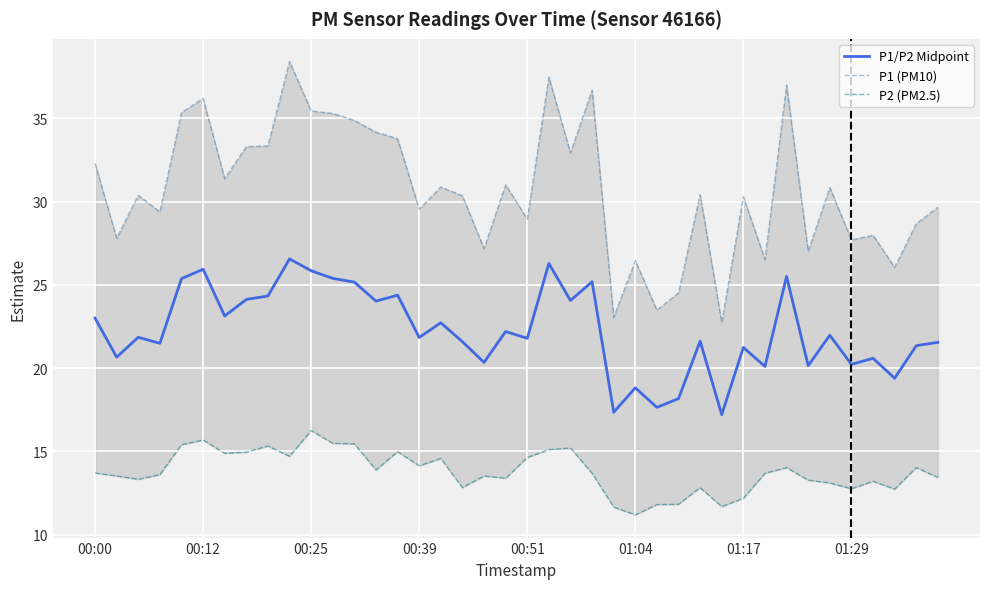

At which category is the sum across all series the highest?

9